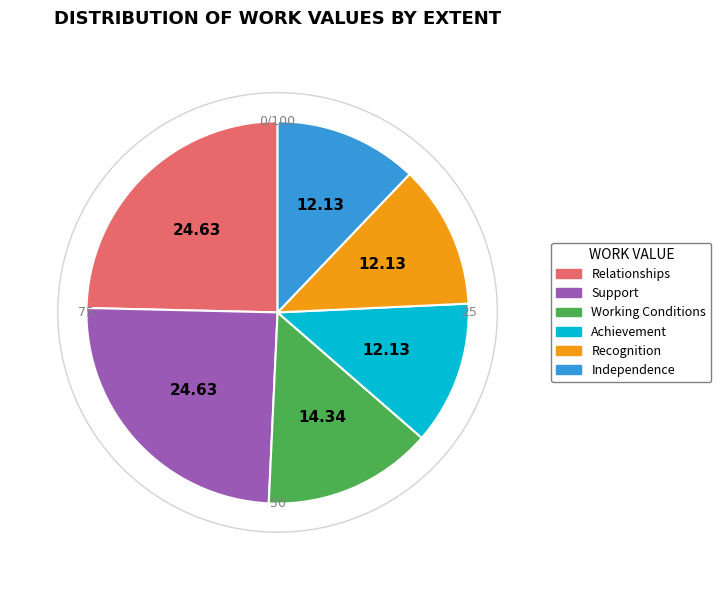

Combined, do Independence and Recognition account for over 50%?

No